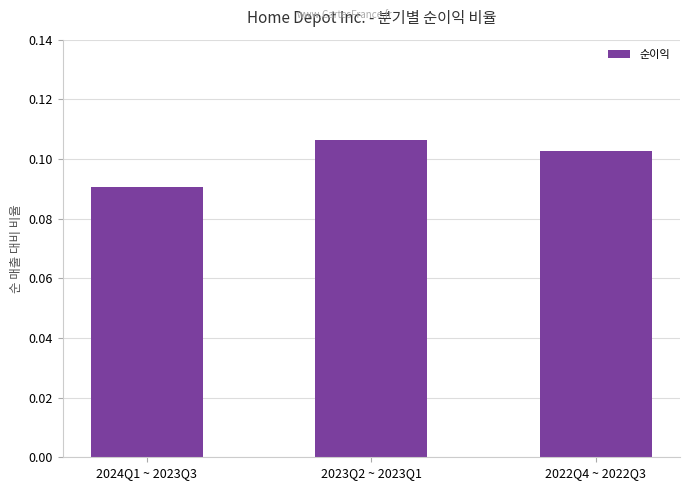

Where is the data nearest to the value 0?

2024Q1 ~ 2023Q3